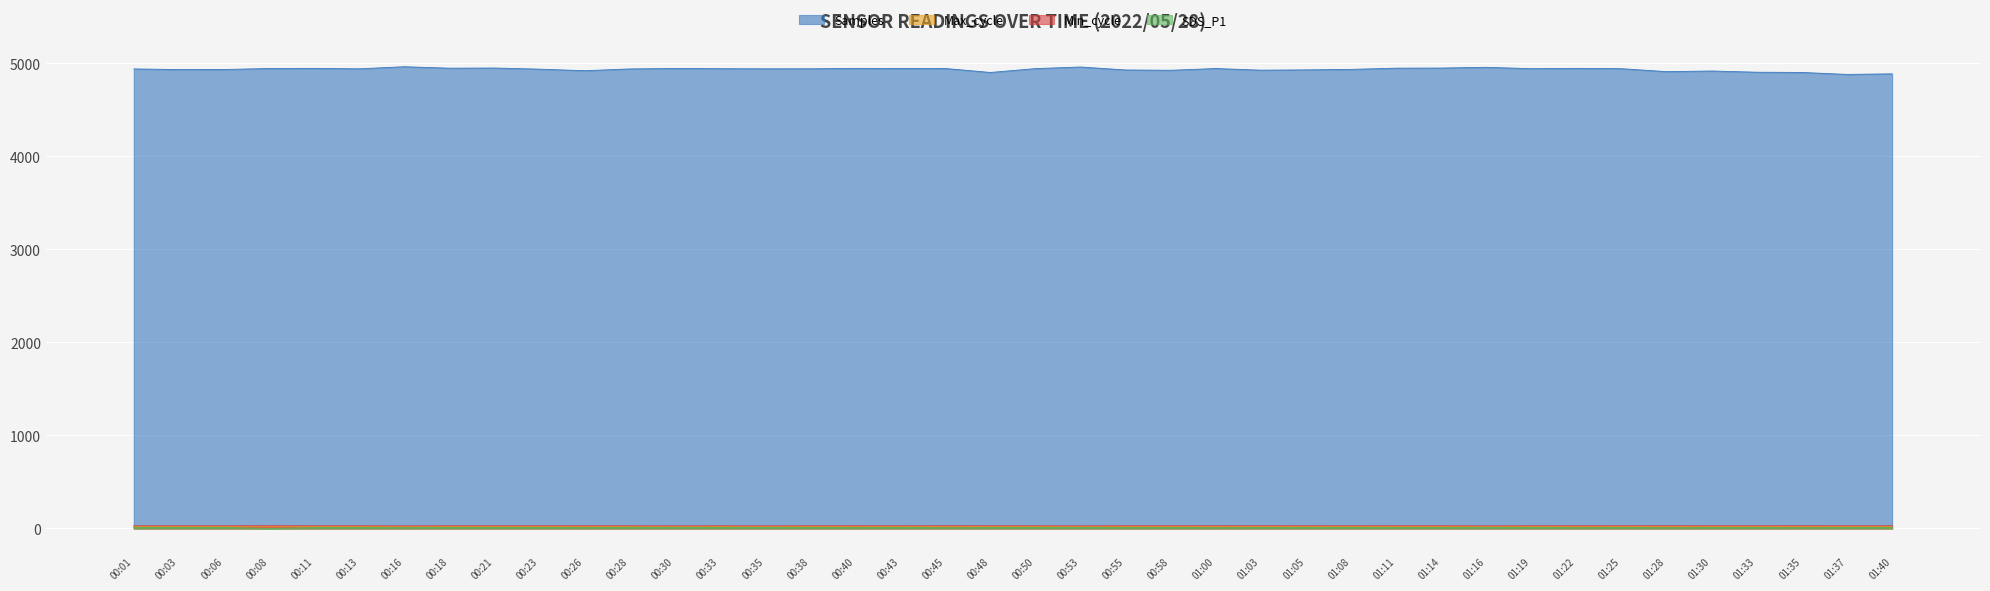

What is the difference between the second highest and second lowest values in the Samples series?

73.5